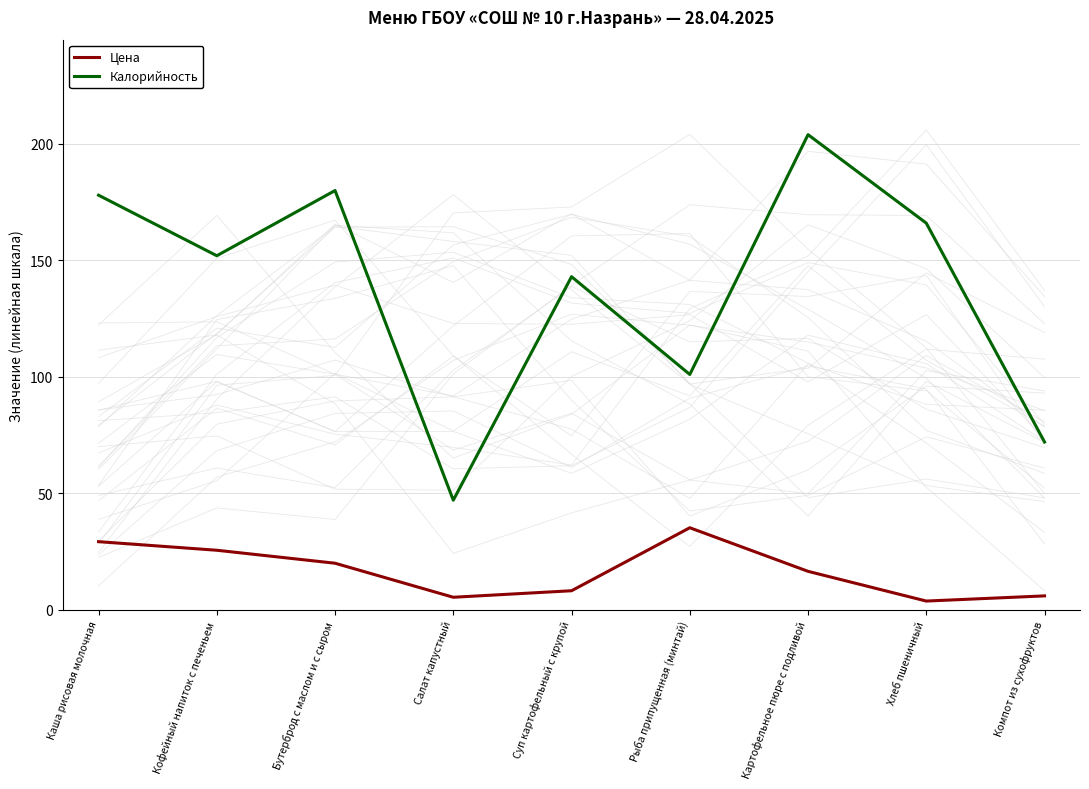

What is the maximum value for Калорийность?

204.0